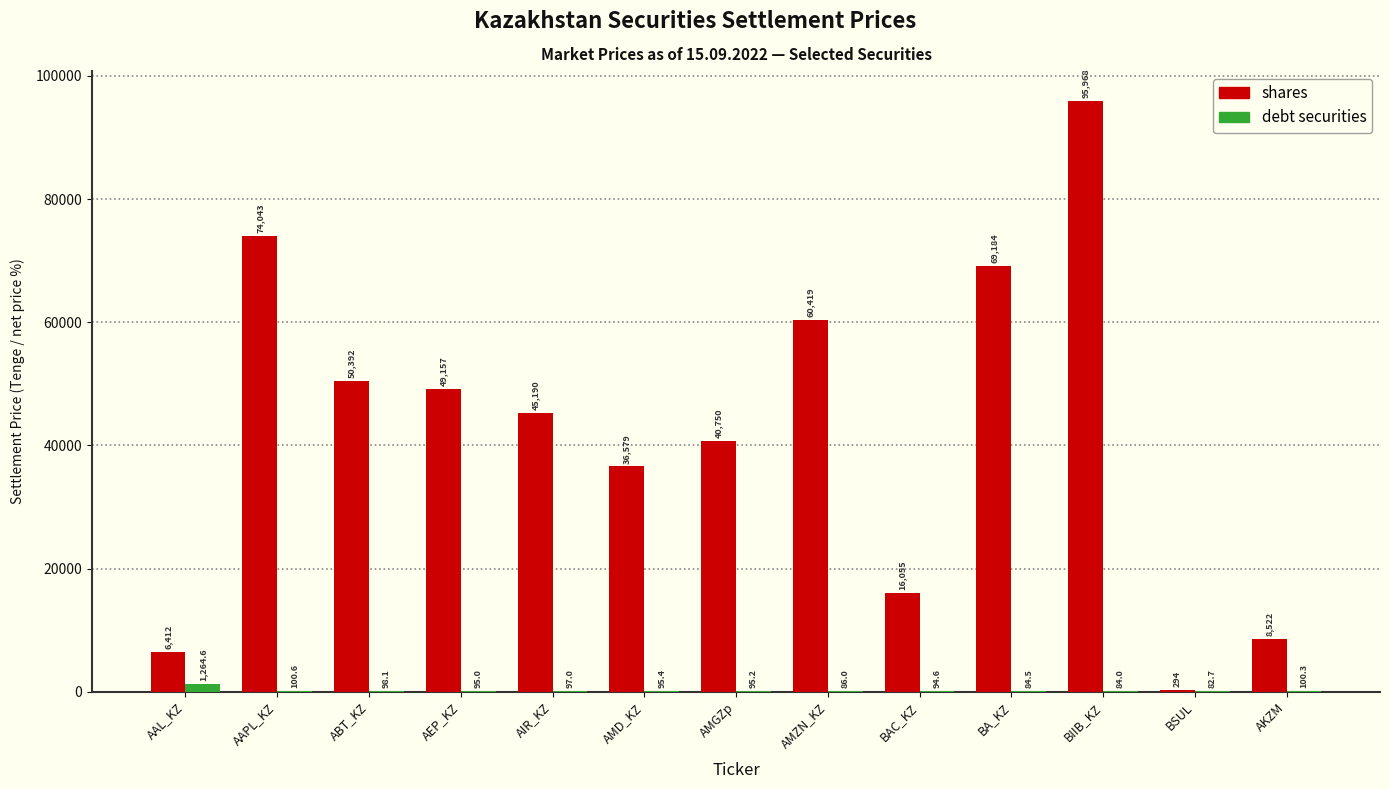

The value of shares at BAC_KZ is 16055.0. True or false?

True